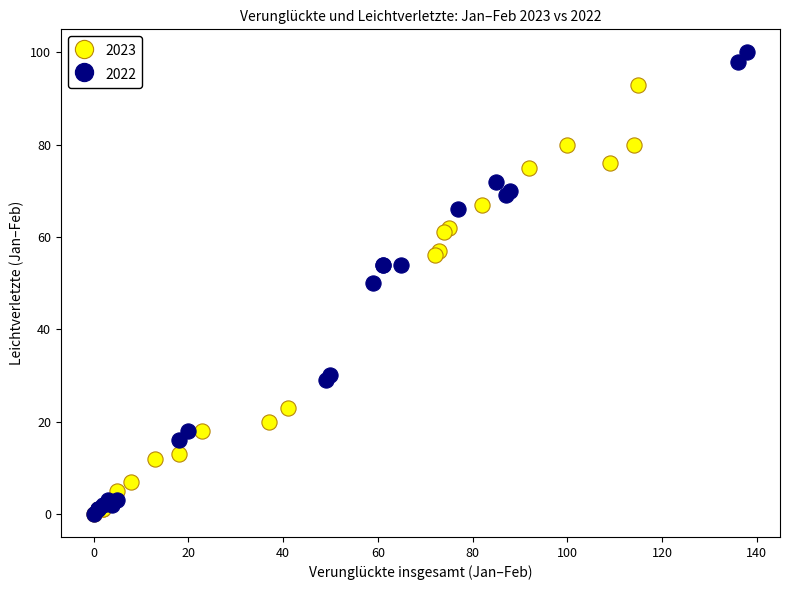

Which series has the widest spread of Y values?

2022